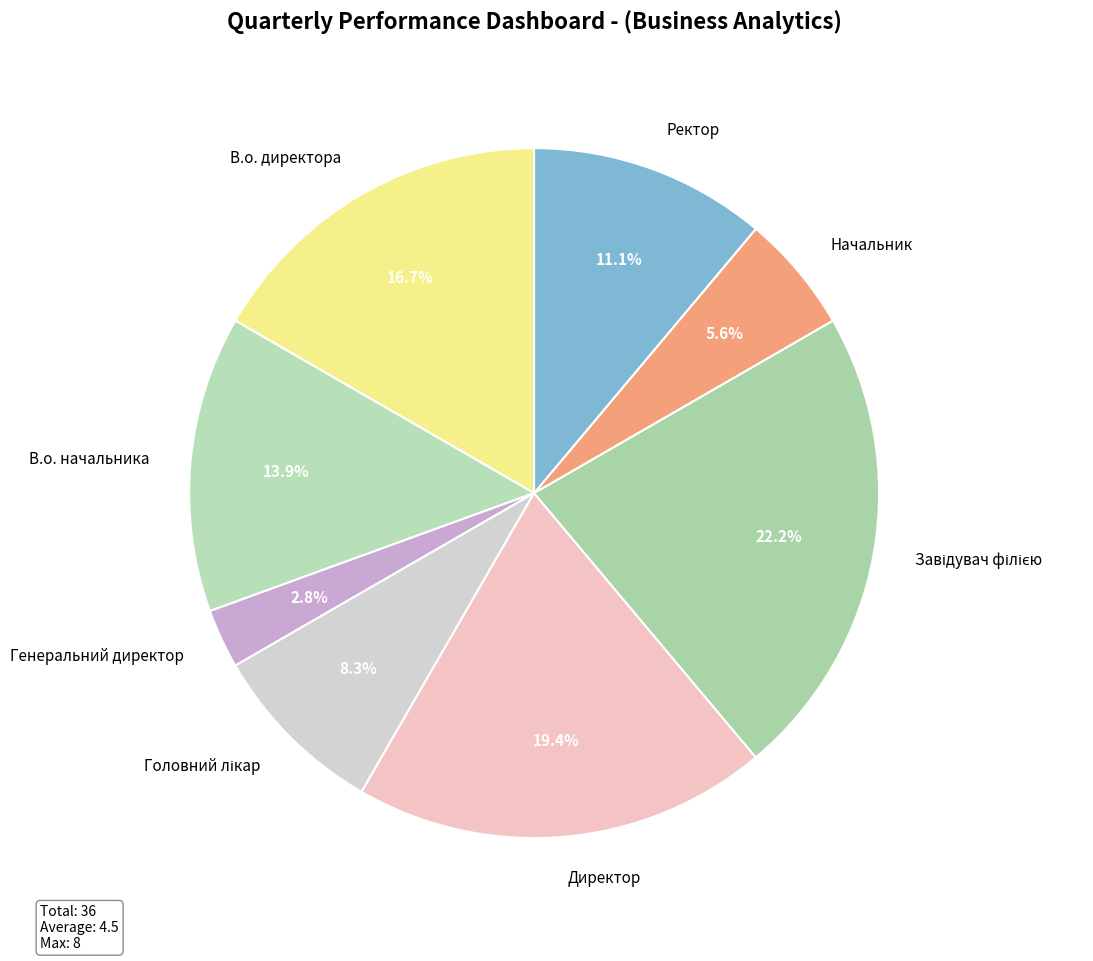

To the nearest percent, what is the difference between the largest and smallest slice percentages?

19%